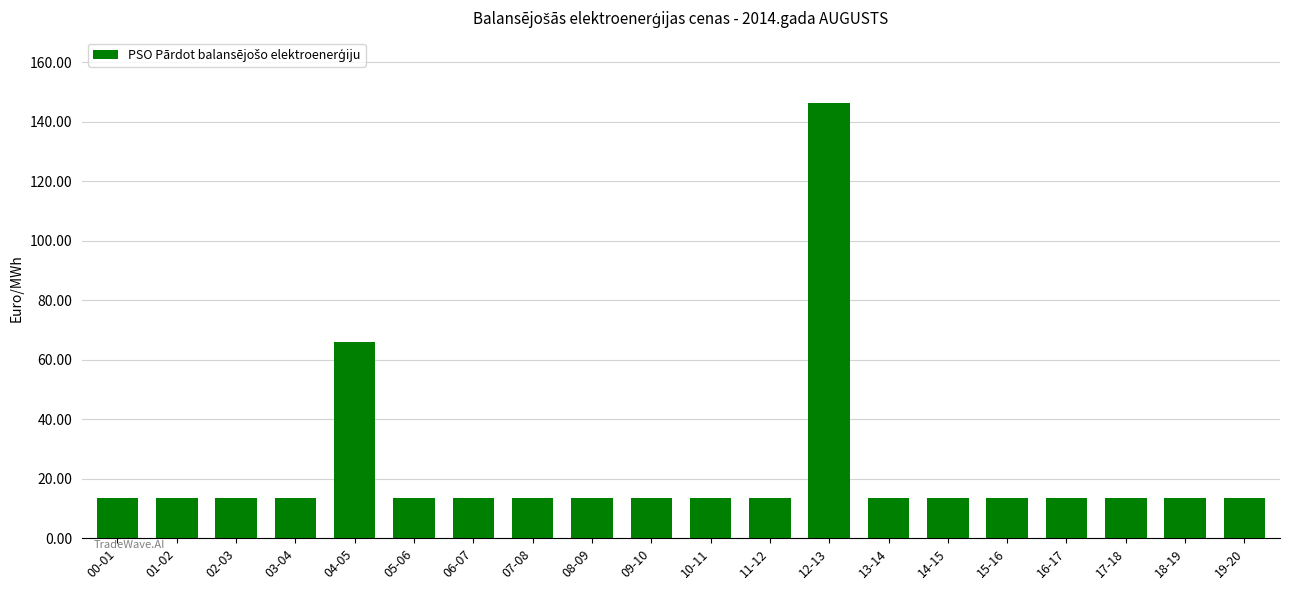

What position from the left is 03-04?

4